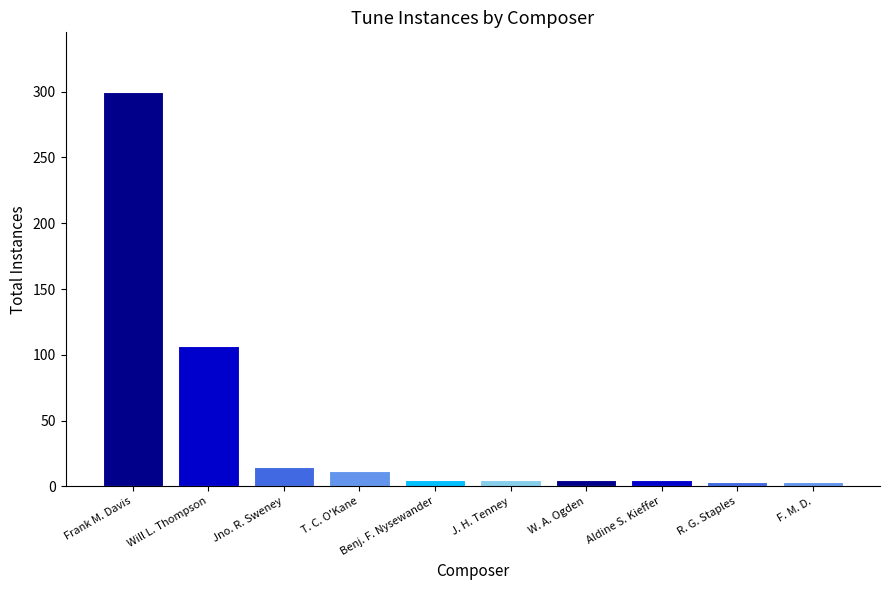

How many data points does each series have?

10